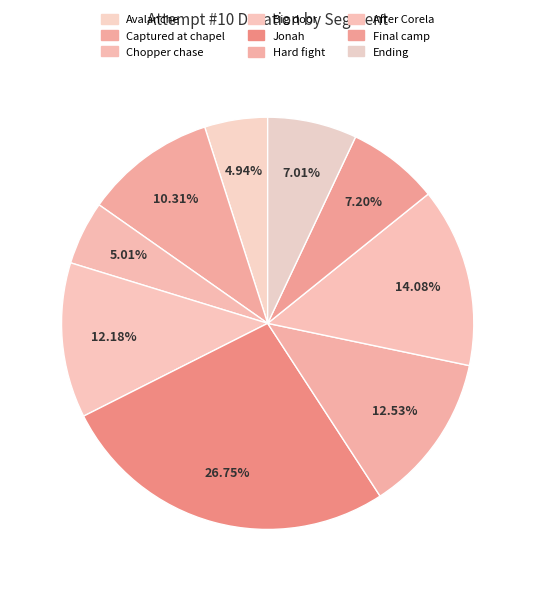

The Chopper chase slice represents 5% of the pie. True or false?

True